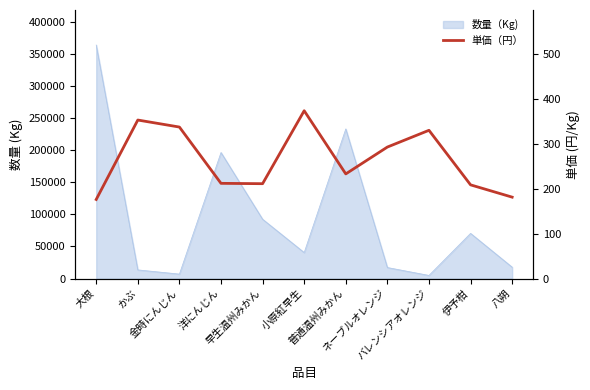

Which category has the lowest value across all series?

大根